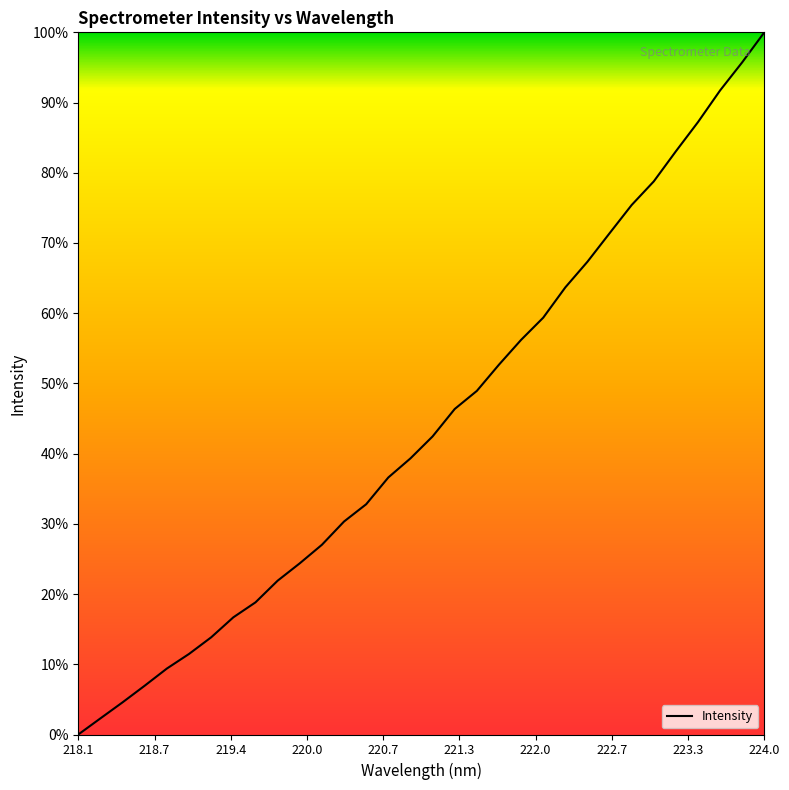

Is this an area chart (filled region under the line)?

No